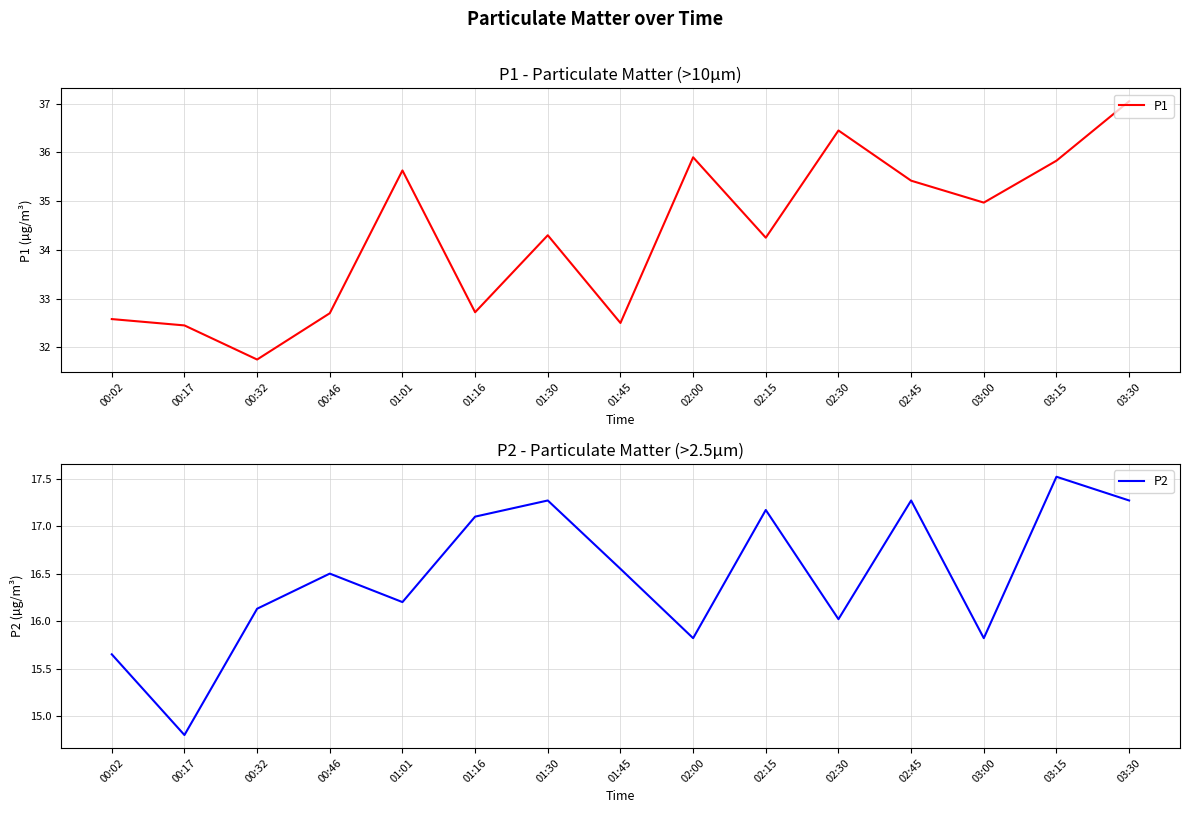

At which category does P1 reach its first local valley?

00:32